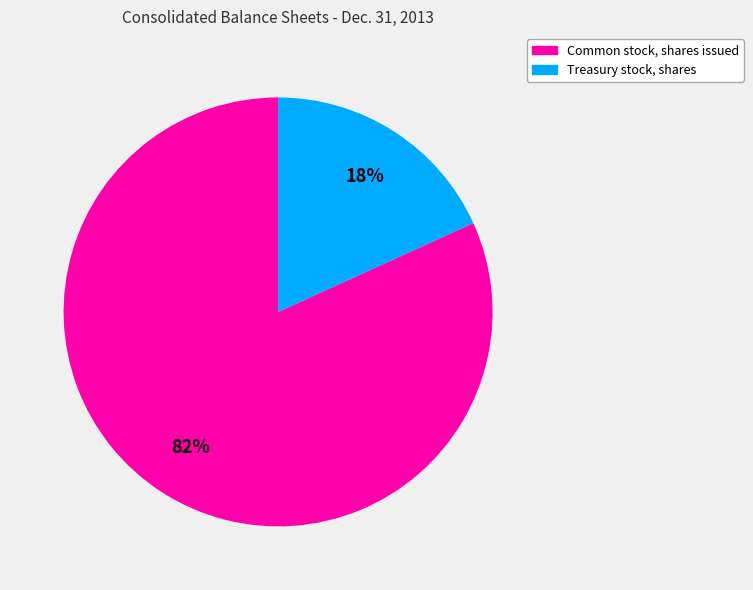

To the nearest percent, what is the difference between the Treasury stock, shares and Common stock, shares issued slice percentages?

64%